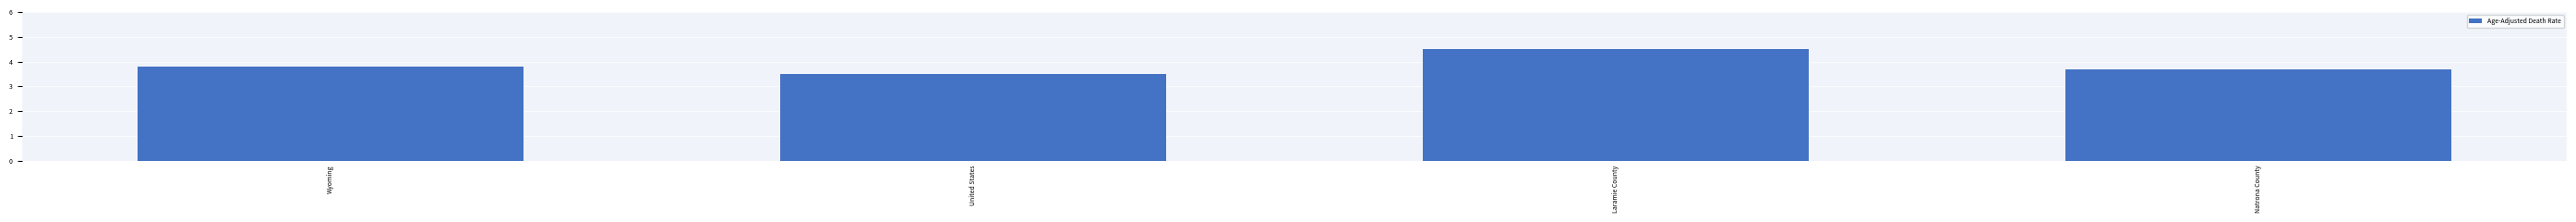

Reading left to right, what are all the values shown in this chart?

Wyoming=3.8	United States=3.5	Laramie County=4.5	Natrona County=3.7